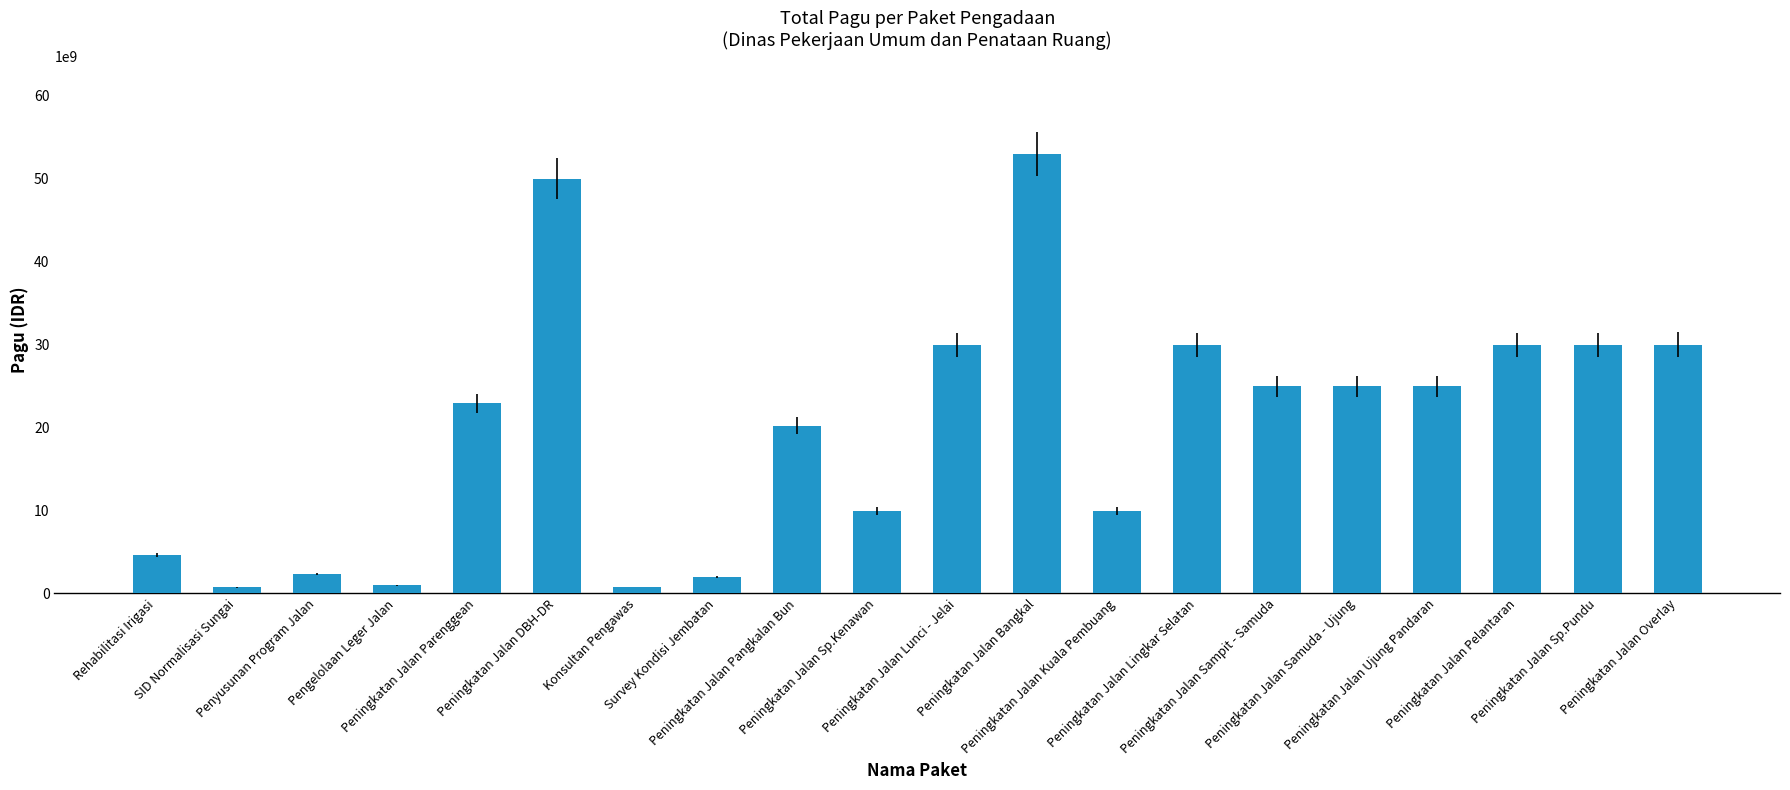

What is the greatest value displayed?

52925500000